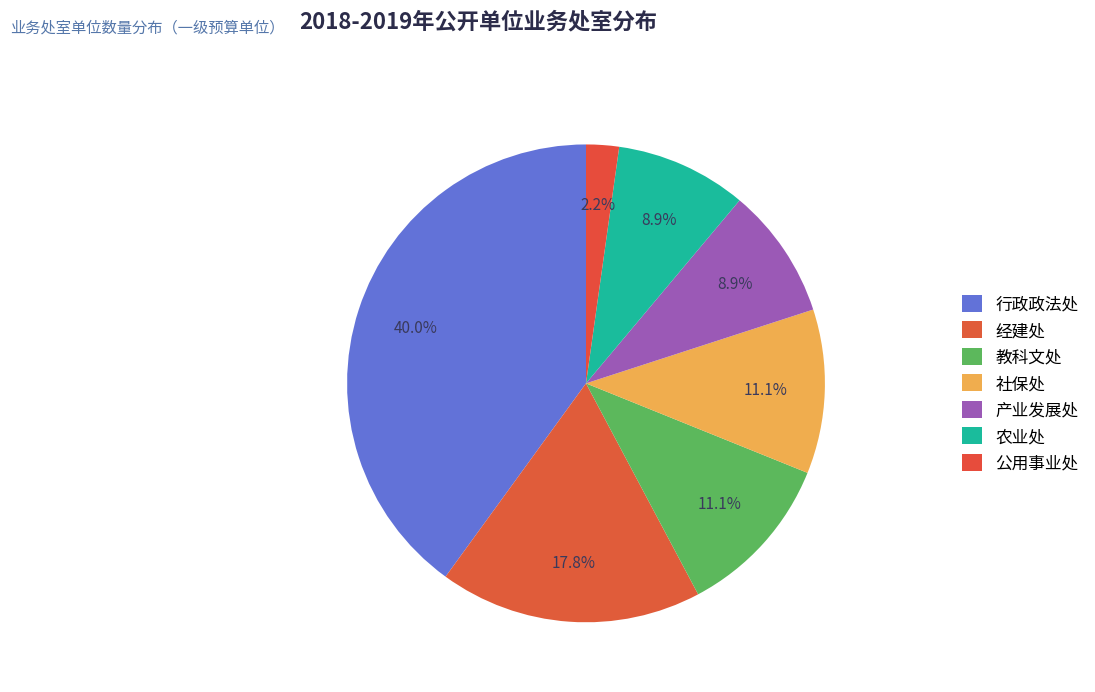

Combined, what portion of the pie is 农业处 and 教科文处?

20.0%